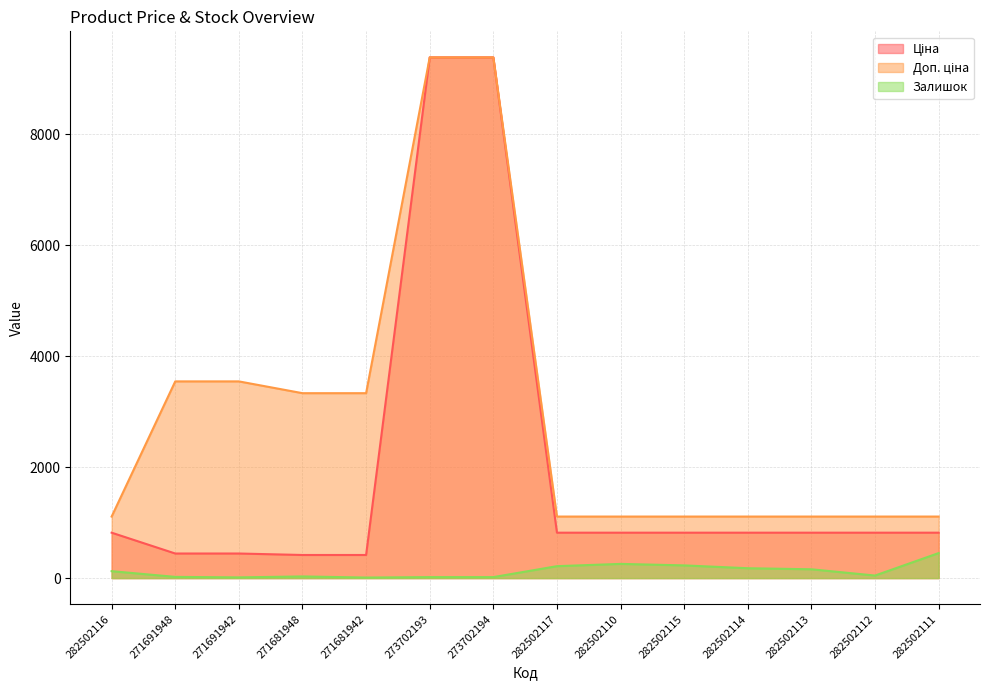

In Залишок, how many points are higher than both neighbors (excluding endpoints)?

2